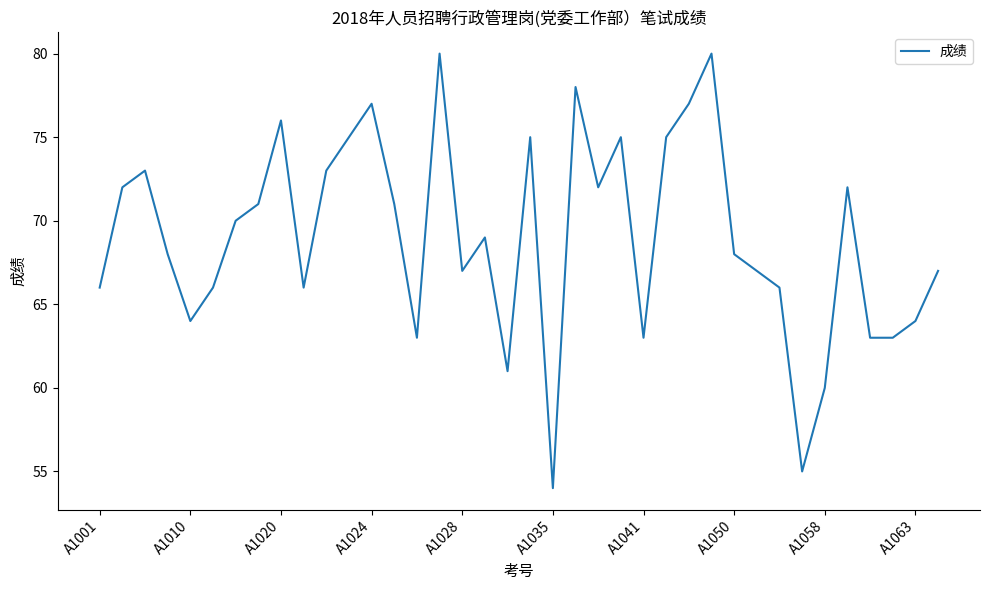

What is the greatest value displayed?

80